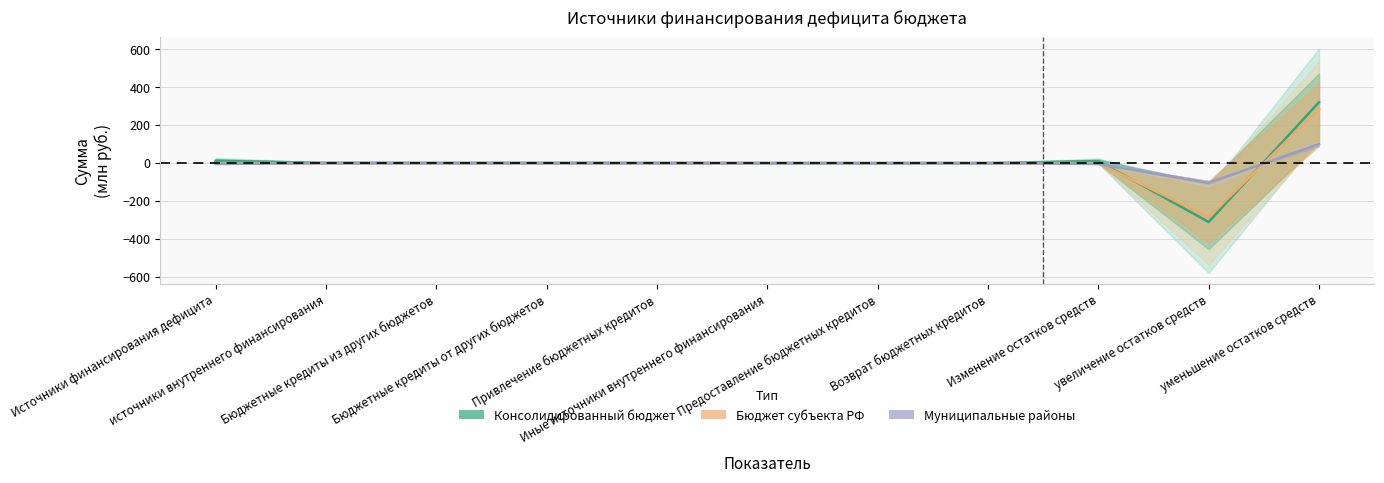

At which category does Консолидированный бюджет reach its first local valley?

Предоставление бюджетных кредитов